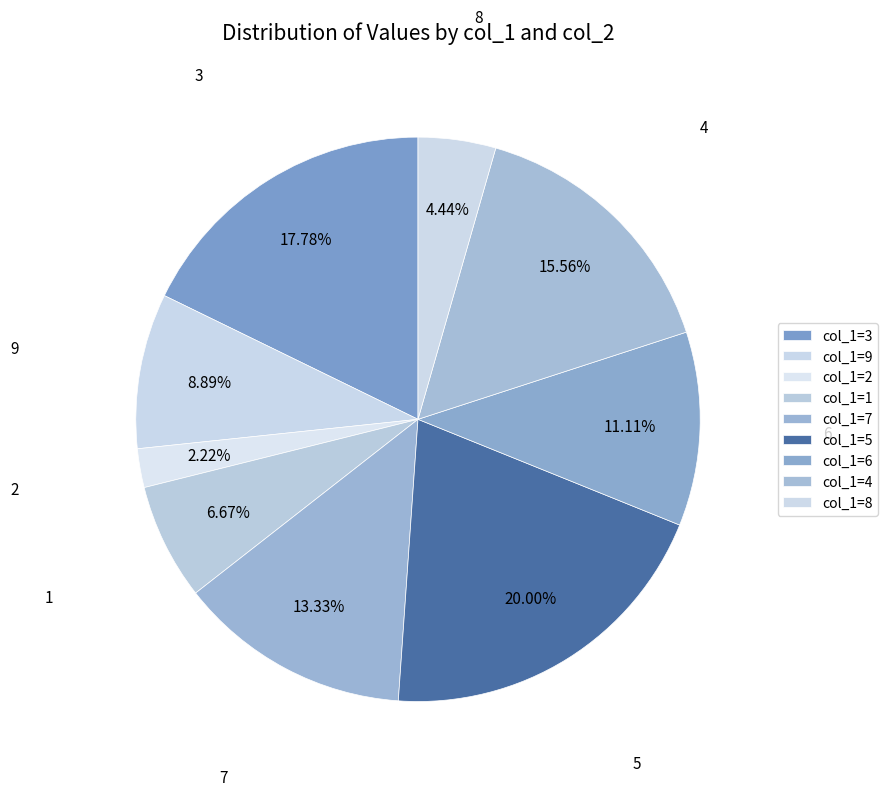

Does any single category account for the majority?

No